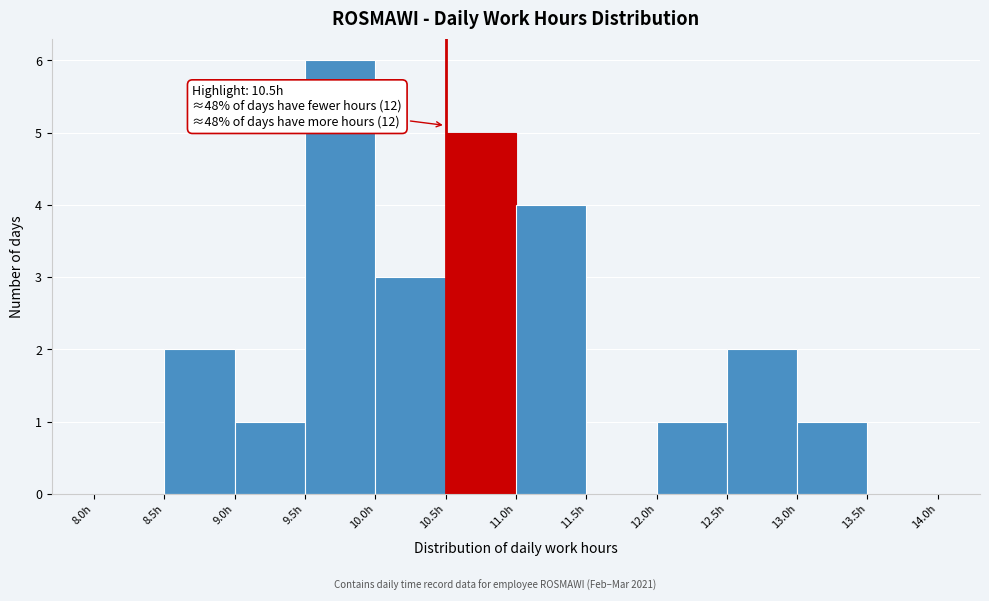

Over which range of the x-axis is the bar tallest?

9.5 to 10.0